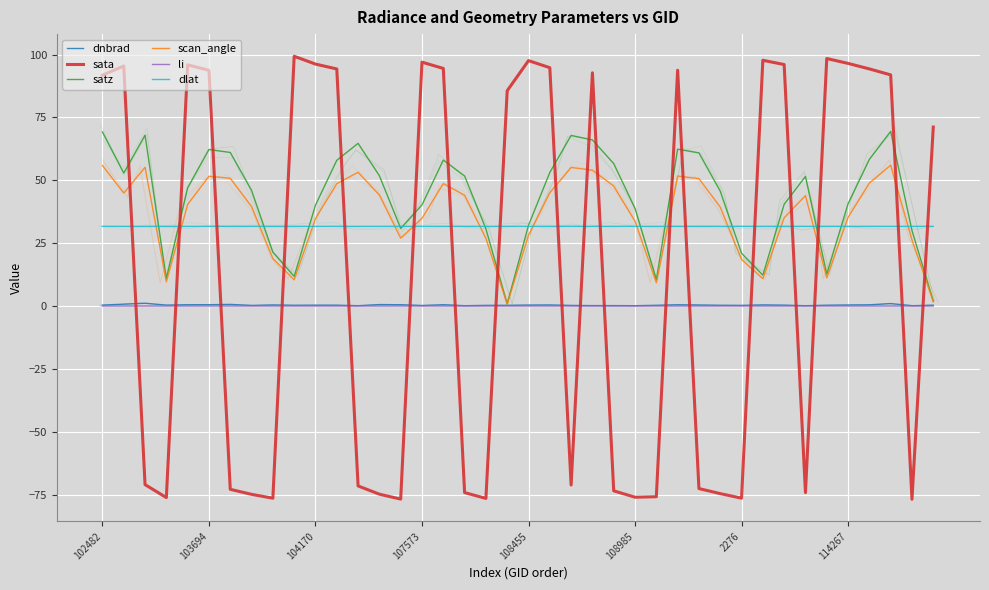

What is the minimum value for satz?

0.9